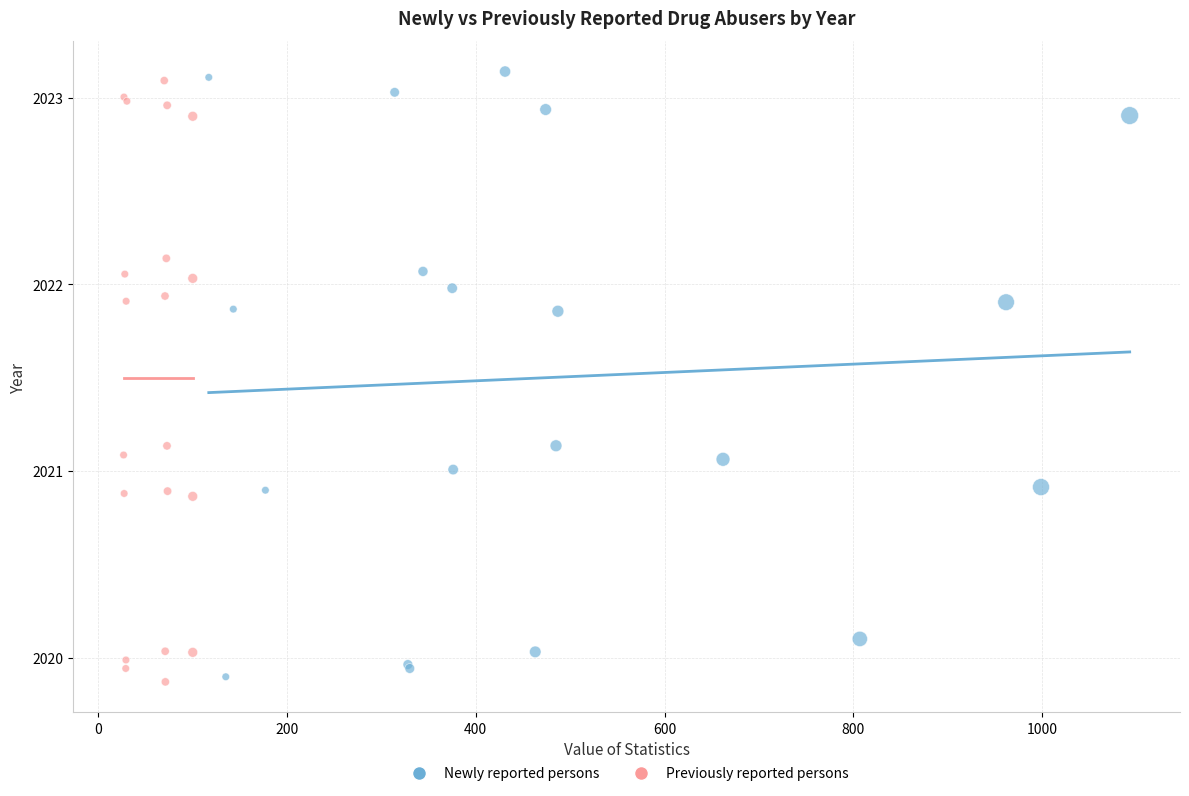

What are all the series names shown in the legend?

Newly reported persons, Previously reported persons